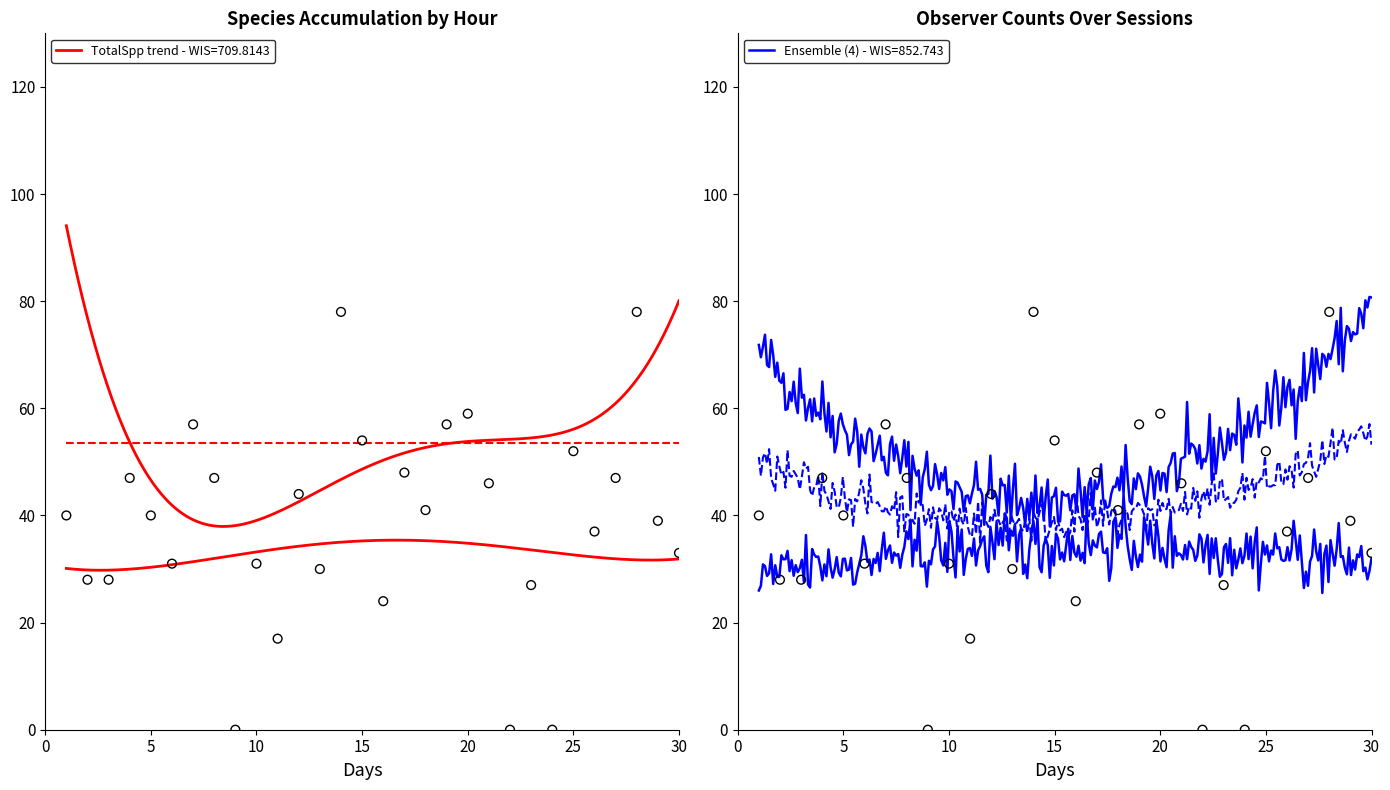

At which category is the sum across all series the highest?

1